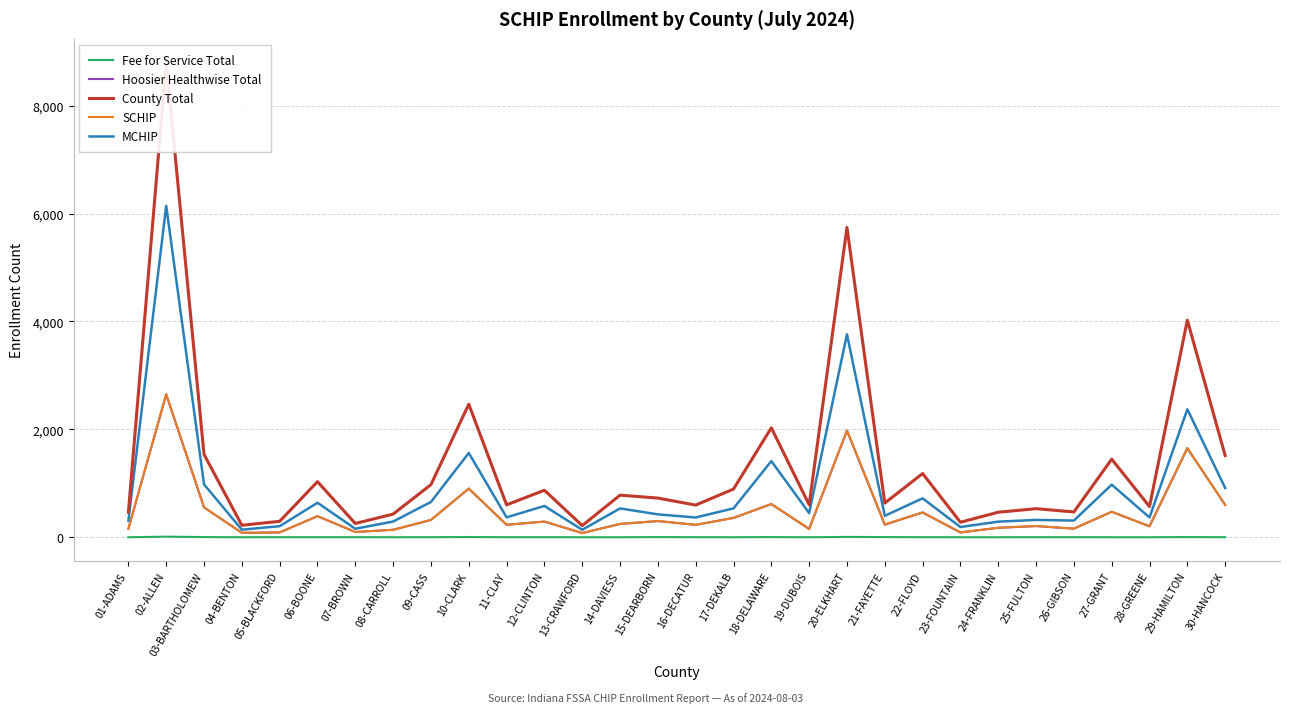

What is the label of the 10th point from the right?

21-FAYETTE